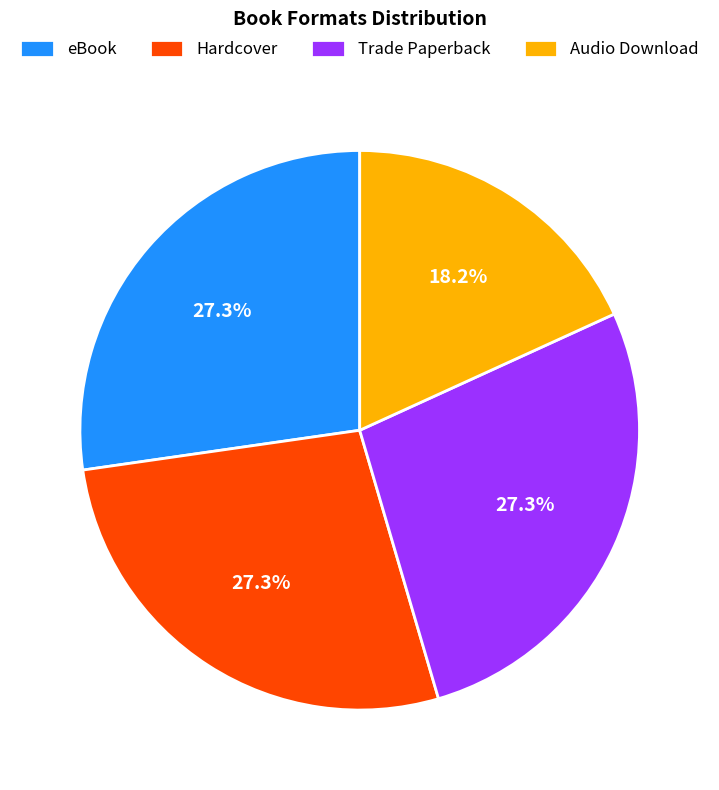

Which slice is the smallest?

Audio Download